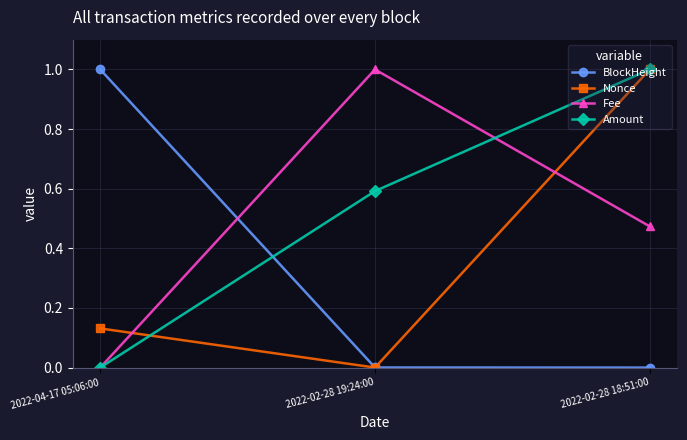

List the series in order of their overall mean, lowest first.

BlockHeight, Nonce, Fee, Amount